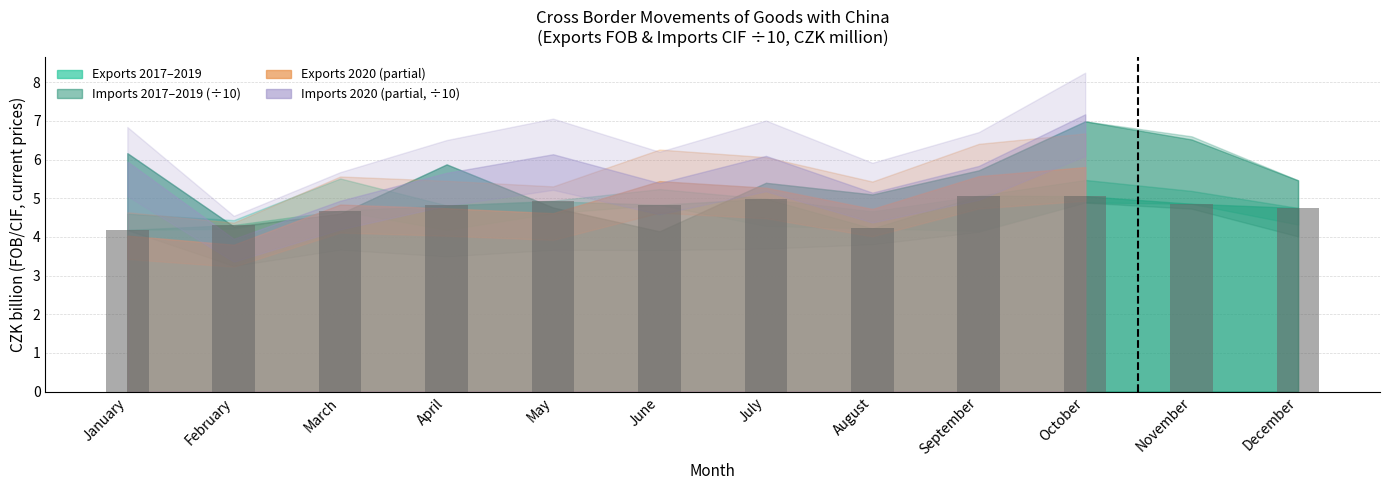

What is the difference between the values at January and April?

0.6